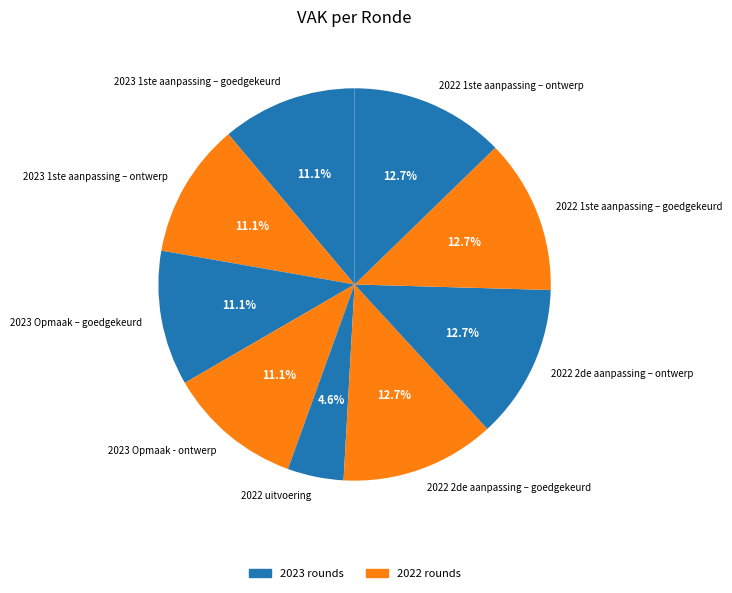

To the nearest percent, what is the average slice percentage?

11%